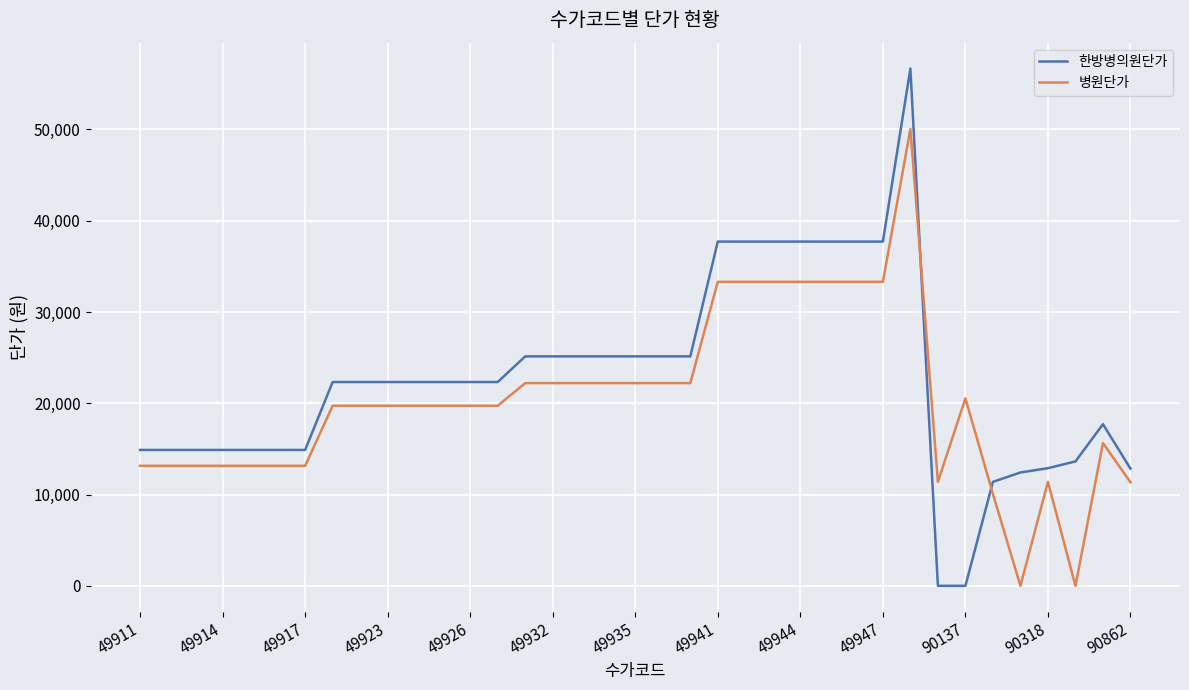

How many values in the 병원단가 series are below 19730?

14